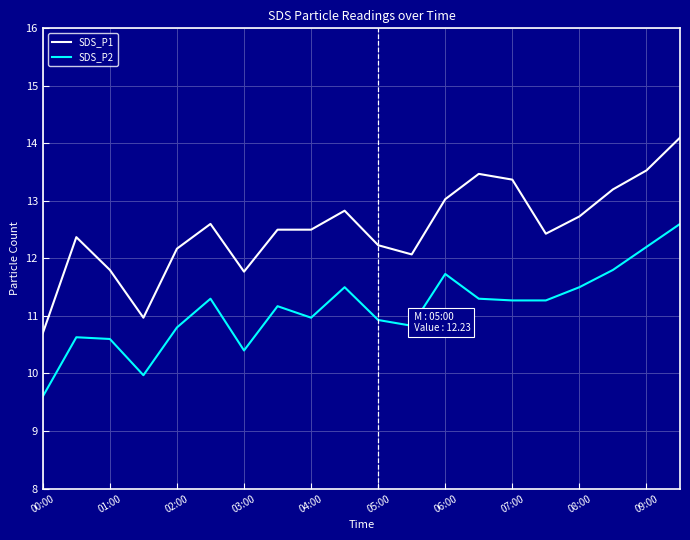

What is the difference between the maximum and minimum values in the SDS_P2 series?

3.0